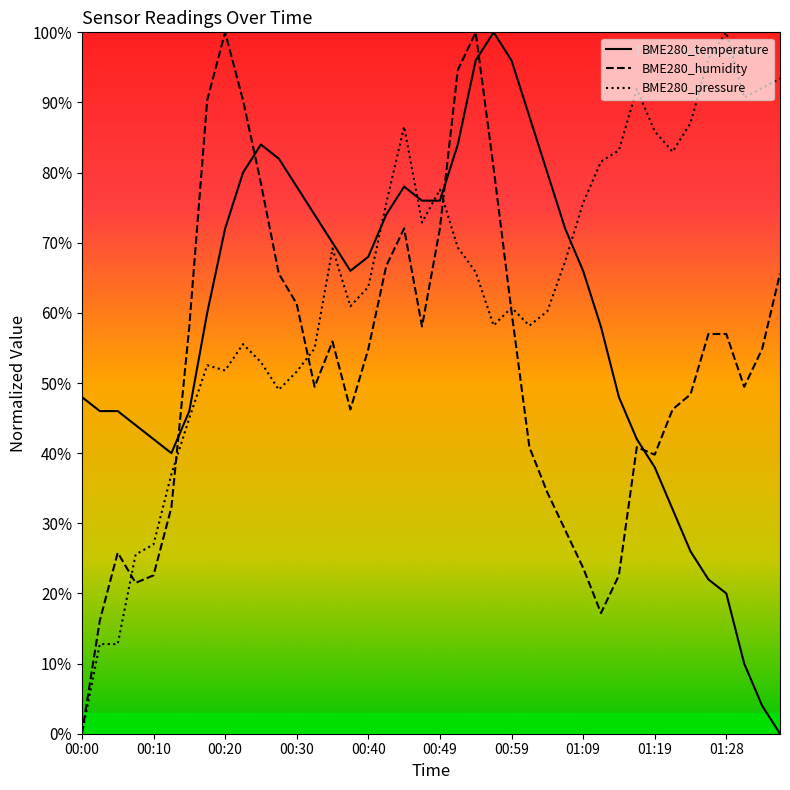

How many lines are shown in the chart?

3